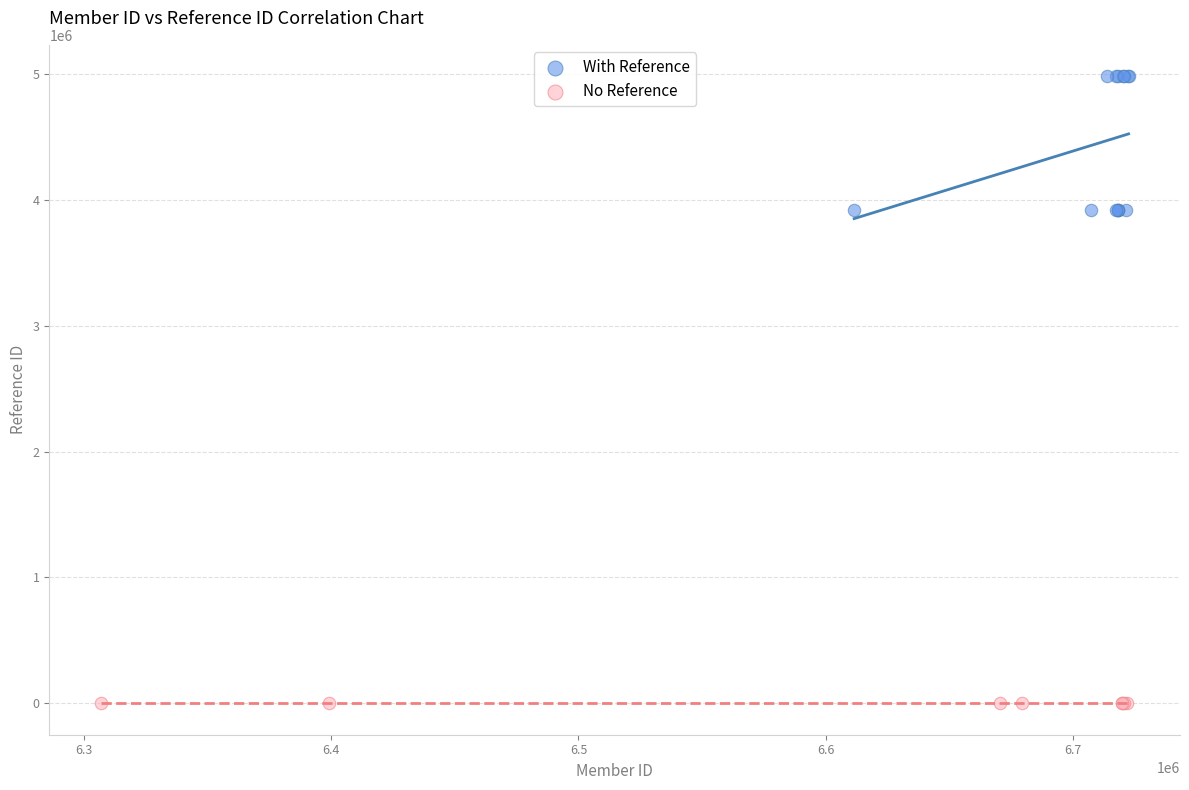

Which series reaches the minimum Y coordinate?

No Reference